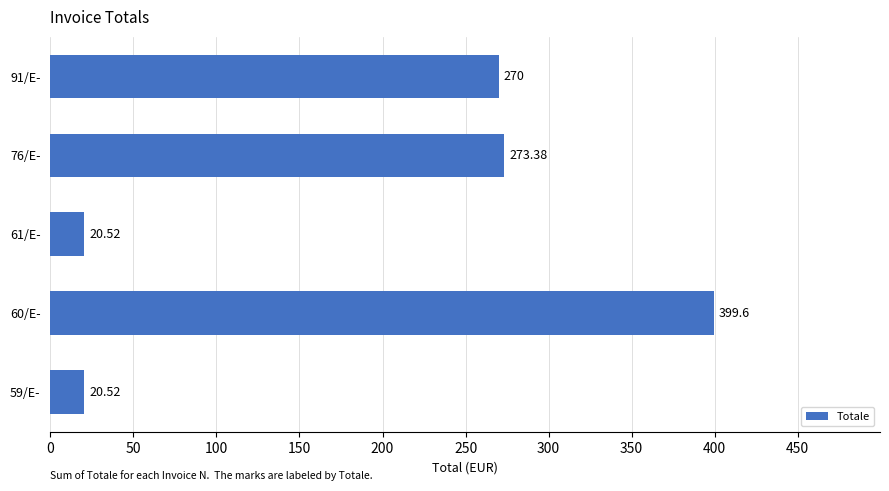

What is the difference between the values at 91/E- and 59/E-?

249.5